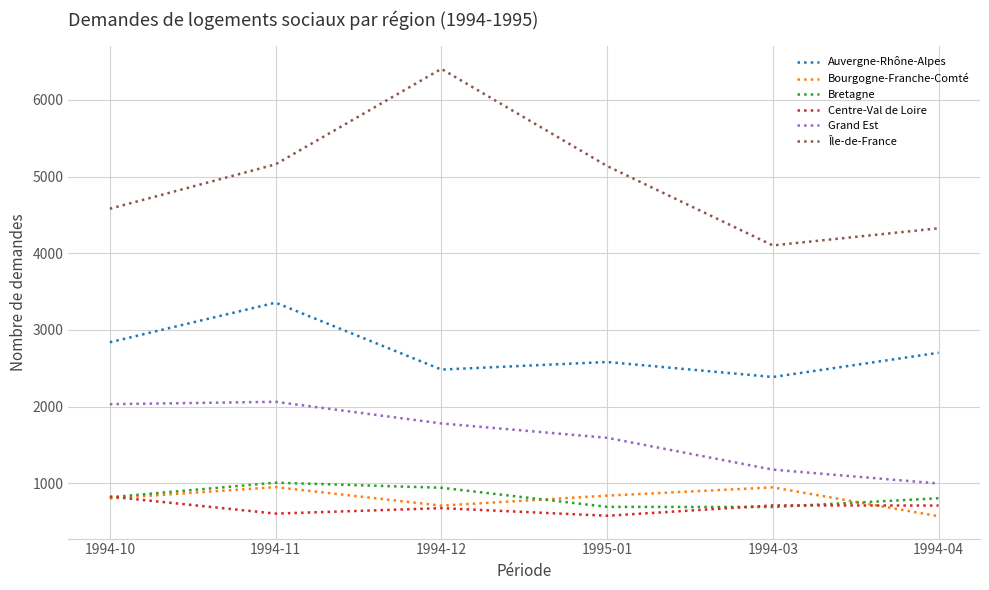

What is the maximum value for Bourgogne-Franche-Comté?

952